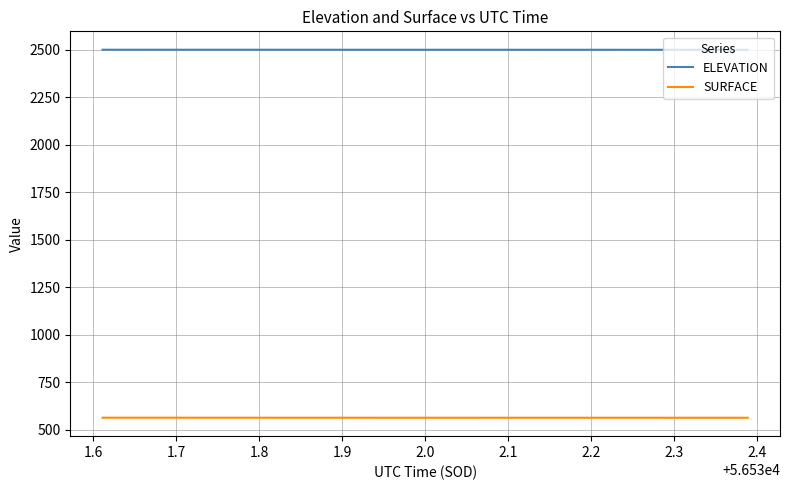

Which series has the largest total across all categories?

ELEVATION